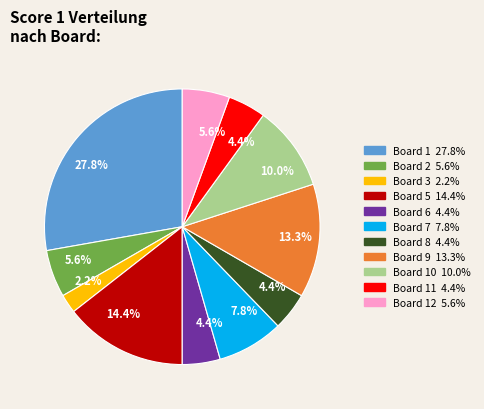

Is there a majority slice in this chart?

No